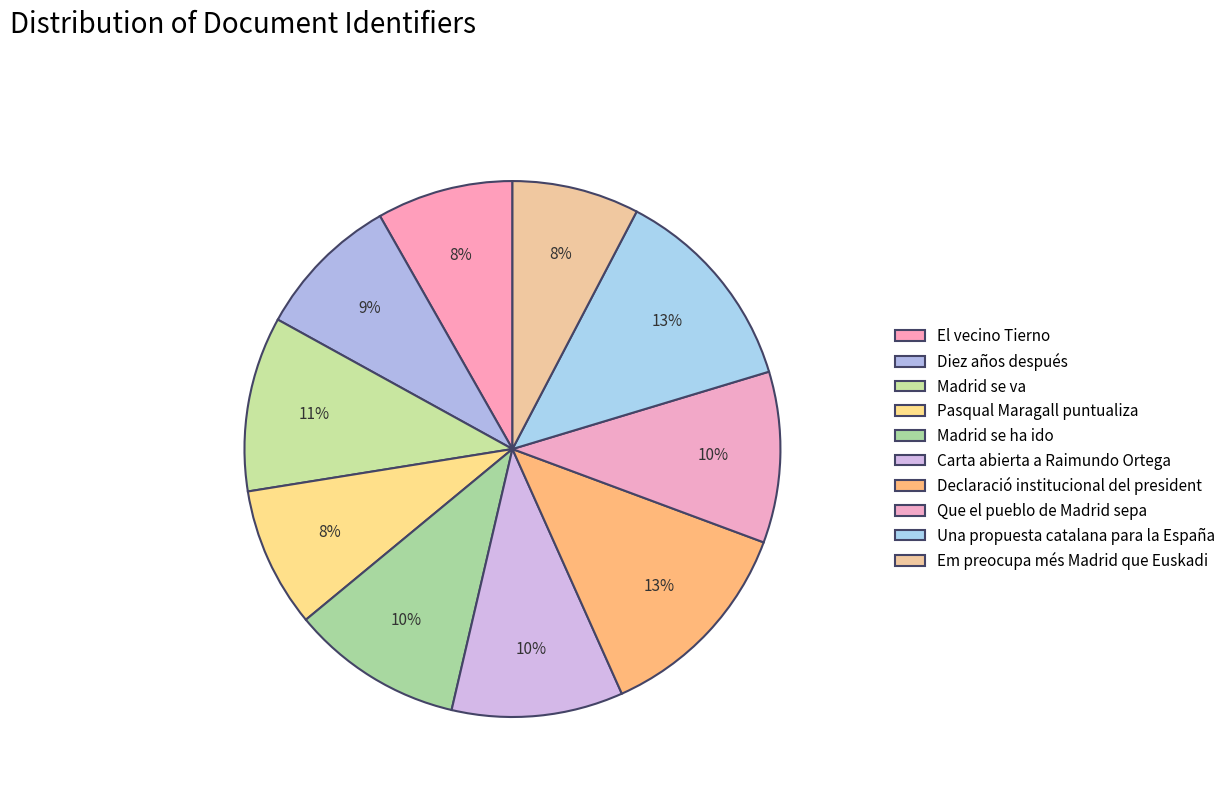

How many segments does this pie chart have?

10